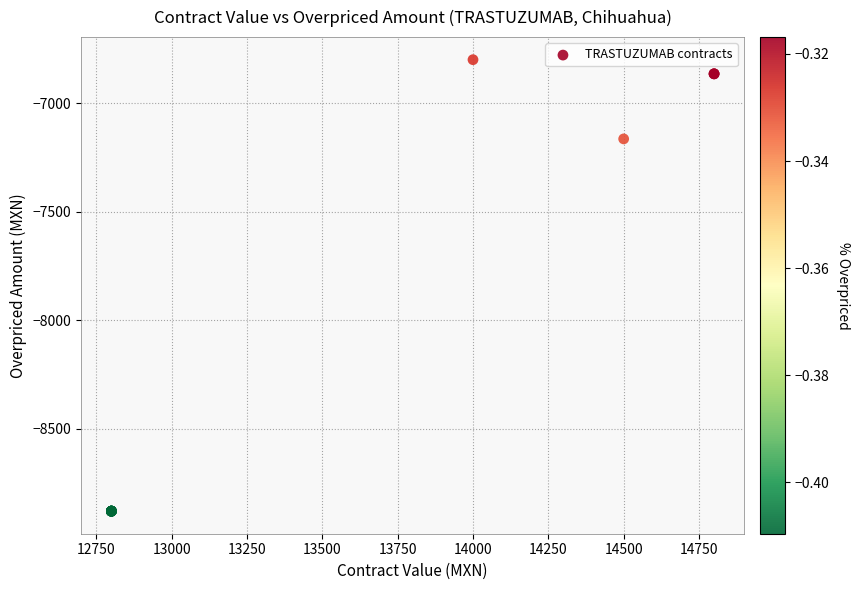

What Y value in the scatter plot is closest to -7840?

-7164.5